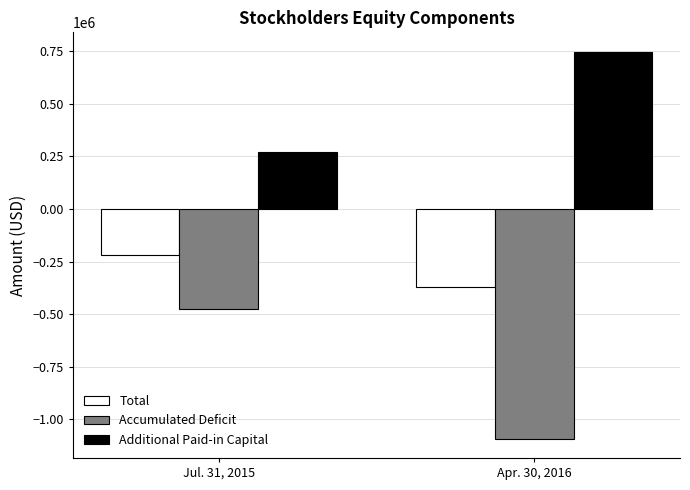

What is the label of the 1st bar from the left?

Jul. 31, 2015